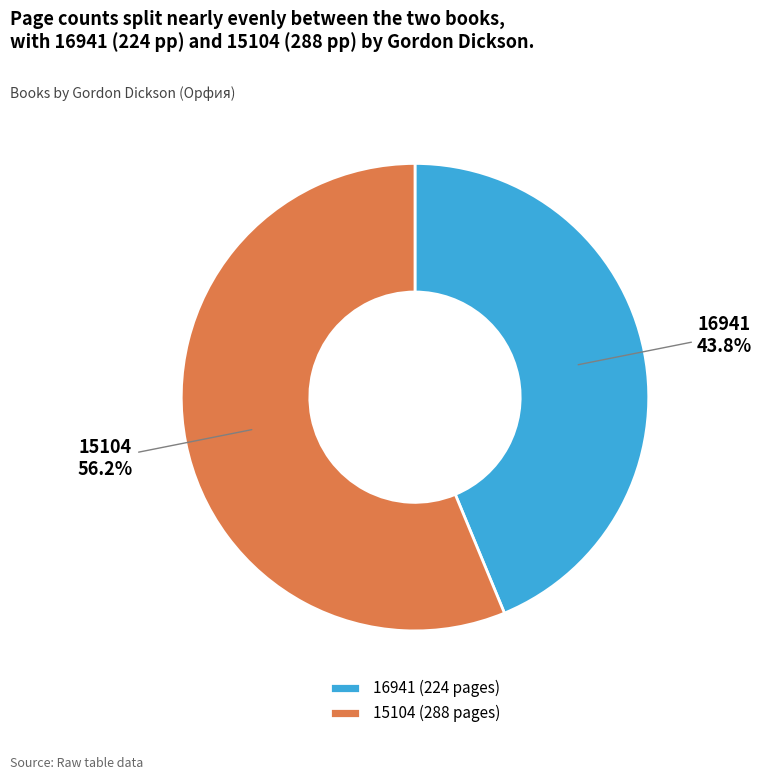

Between 15104 and 16941, which is larger?

15104